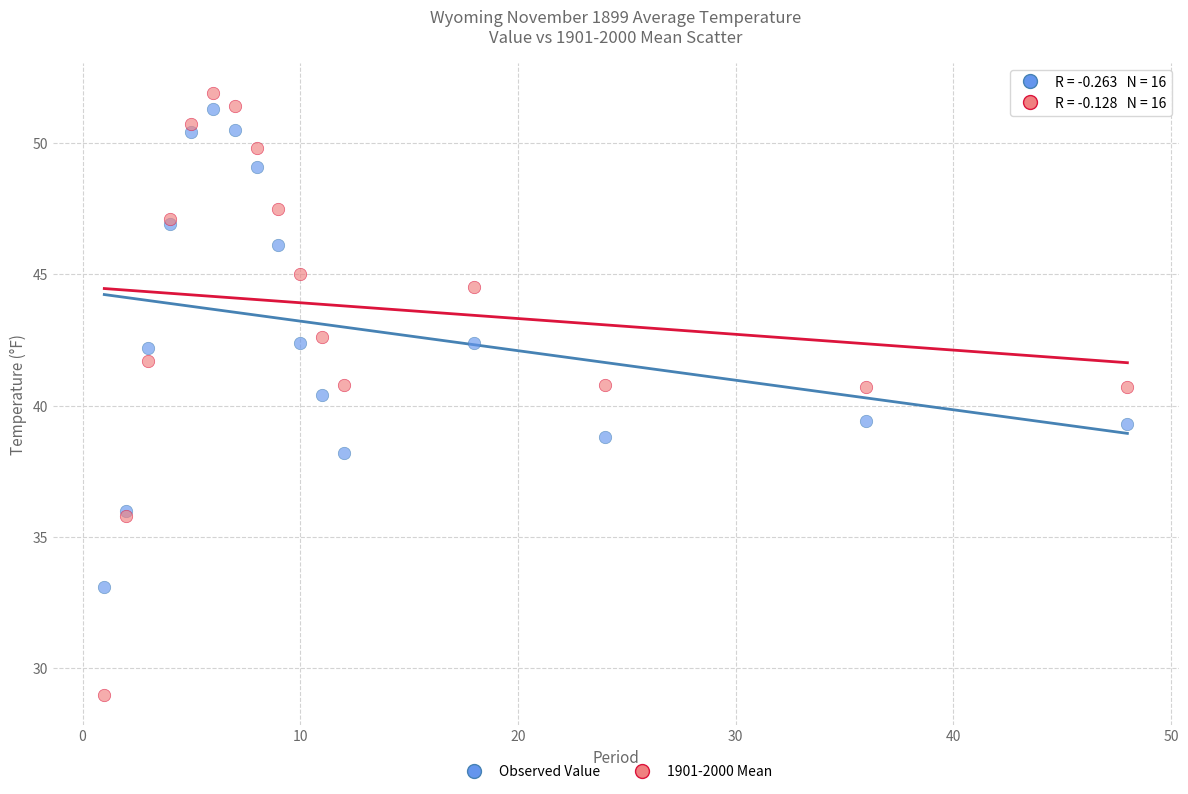

Which series has the largest Y range (max minus min)?

1901-2000 Mean